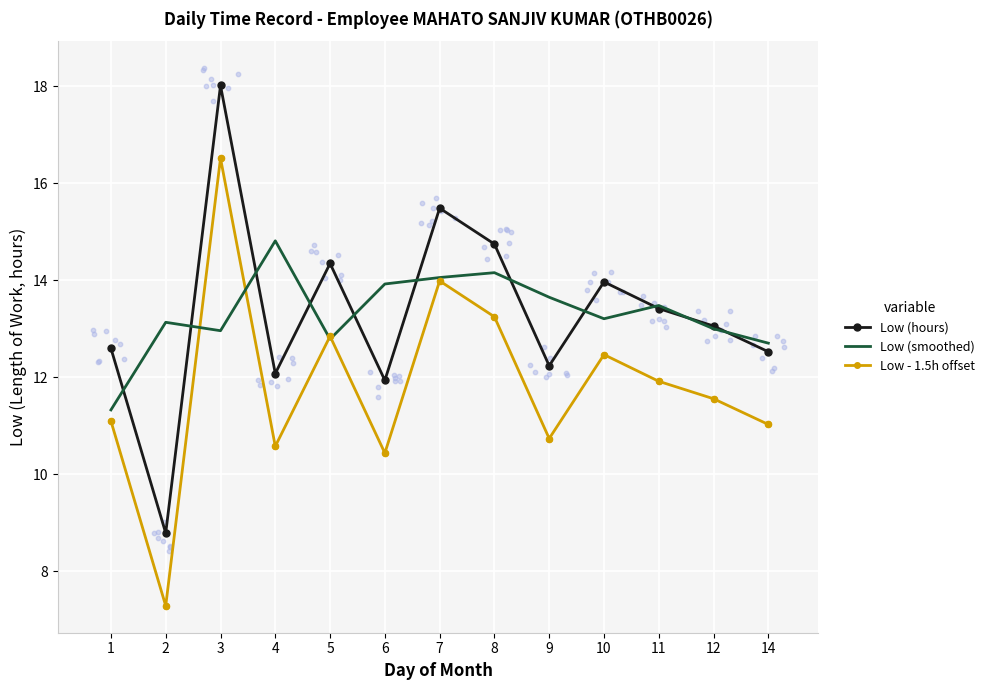

At which category is the sum across all series the highest?

3